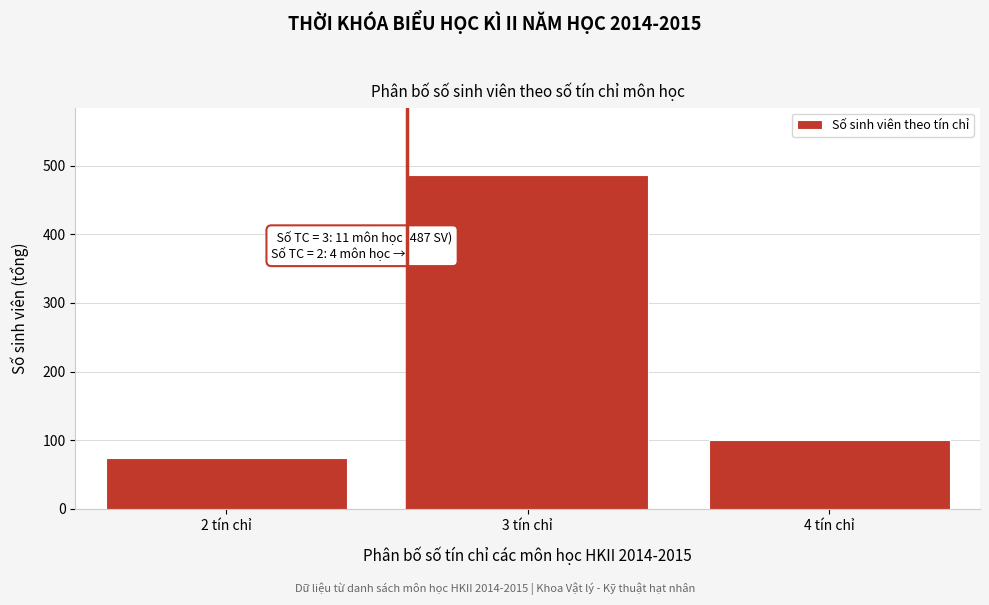

Reading left to right, extract all data points from this chart.

74	487	100